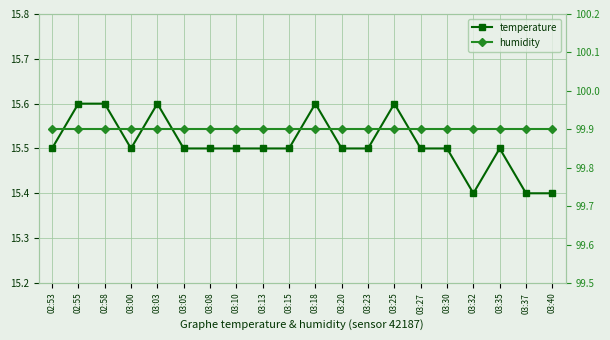

Reading left to right, what are all the values shown in this chart?

temperature: 02:53=15.5	02:55=15.6	02:58=15.6	03:00=15.5	03:03=15.6	03:05=15.5	03:08=15.5	03:10=15.5	03:13=15.5	03:15=15.5	03:18=15.6	03:20=15.5	03:23=15.5	03:25=15.6	03:27=15.5	03:30=15.5	03:32=15.4	03:35=15.5	03:37=15.4	03:40=15.4
humidity: 02:53=99.9	02:55=99.9	02:58=99.9	03:00=99.9	03:03=99.9	03:05=99.9	03:08=99.9	03:10=99.9	03:13=99.9	03:15=99.9	03:18=99.9	03:20=99.9	03:23=99.9	03:25=99.9	03:27=99.9	03:30=99.9	03:32=99.9	03:35=99.9	03:37=99.9	03:40=99.9